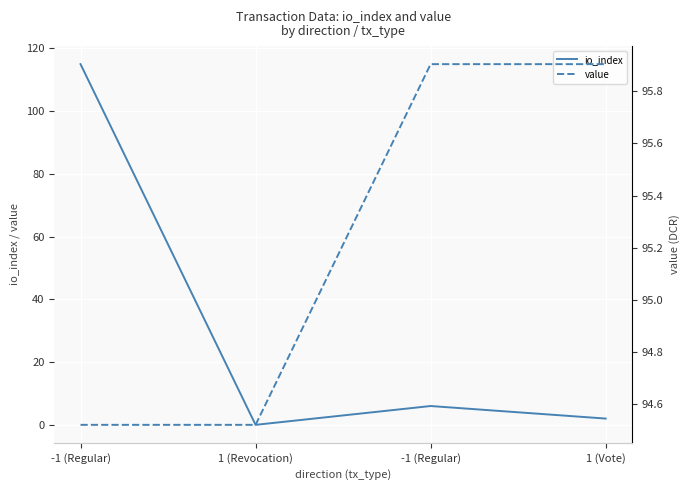

Which series has the widest spread of values?

io_index